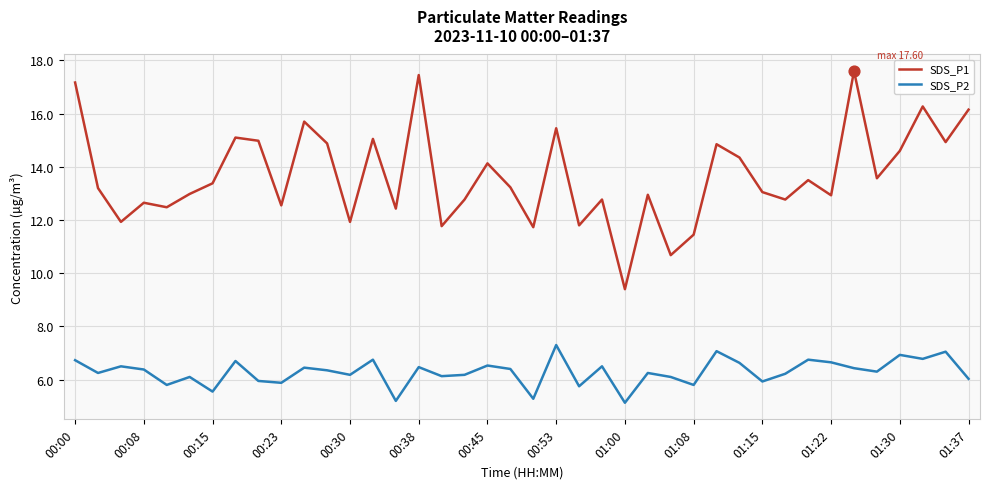

Which series has the largest range (max minus min)?

SDS_P1